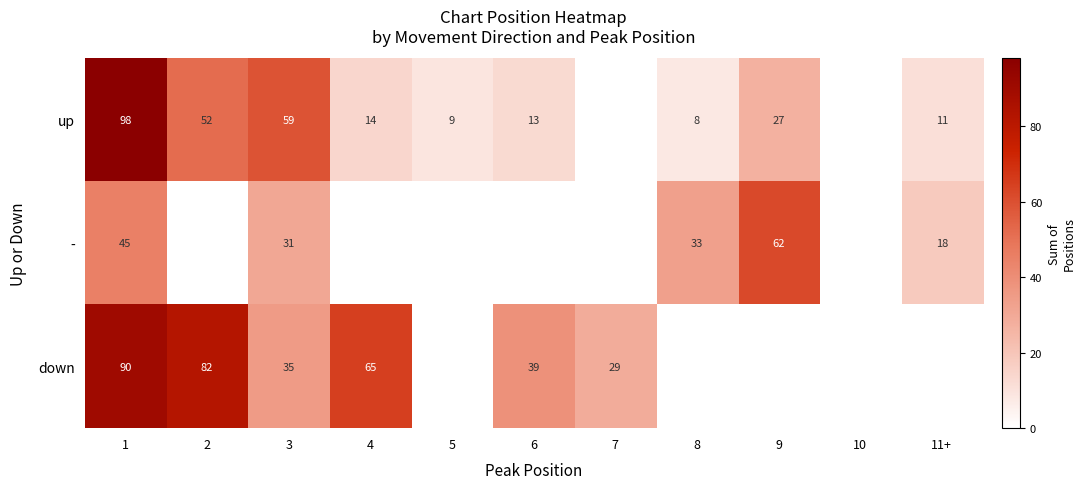

What is the sum of the up values at 2 and 11+?

63